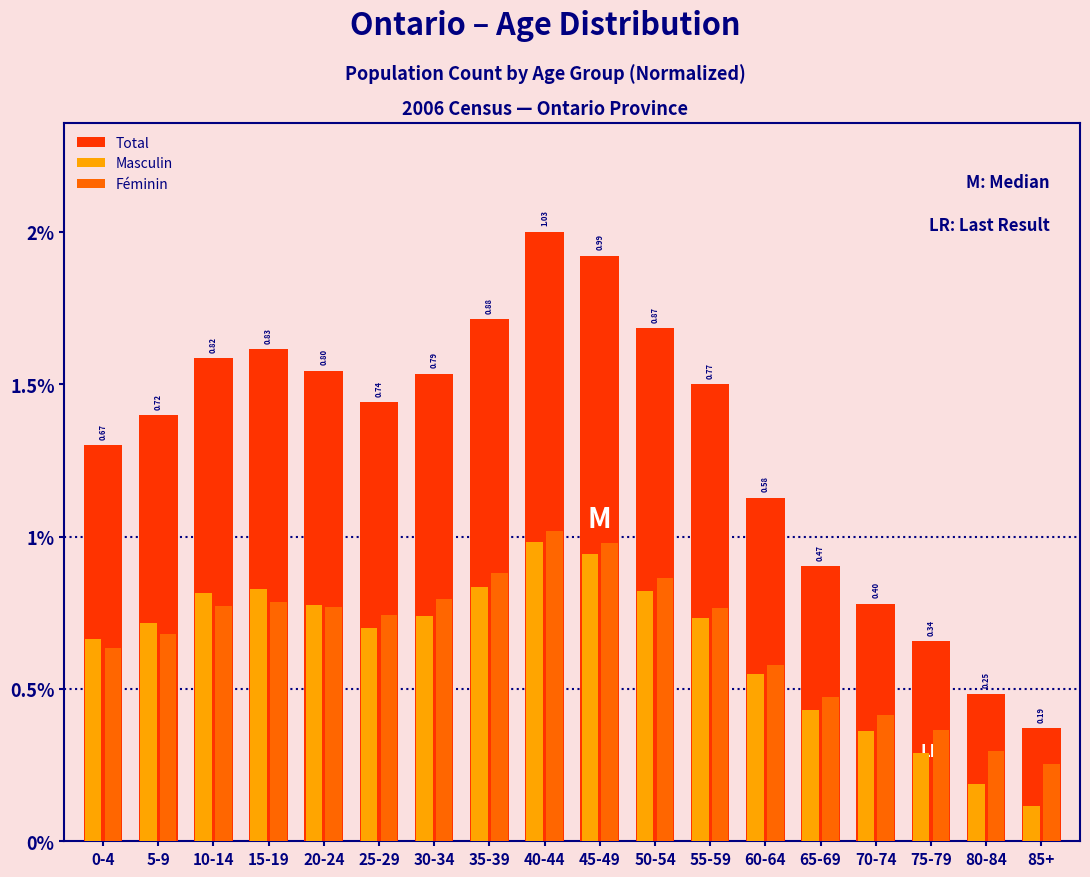

What are all the series names shown in the legend?

Total, Masculin, Féminin